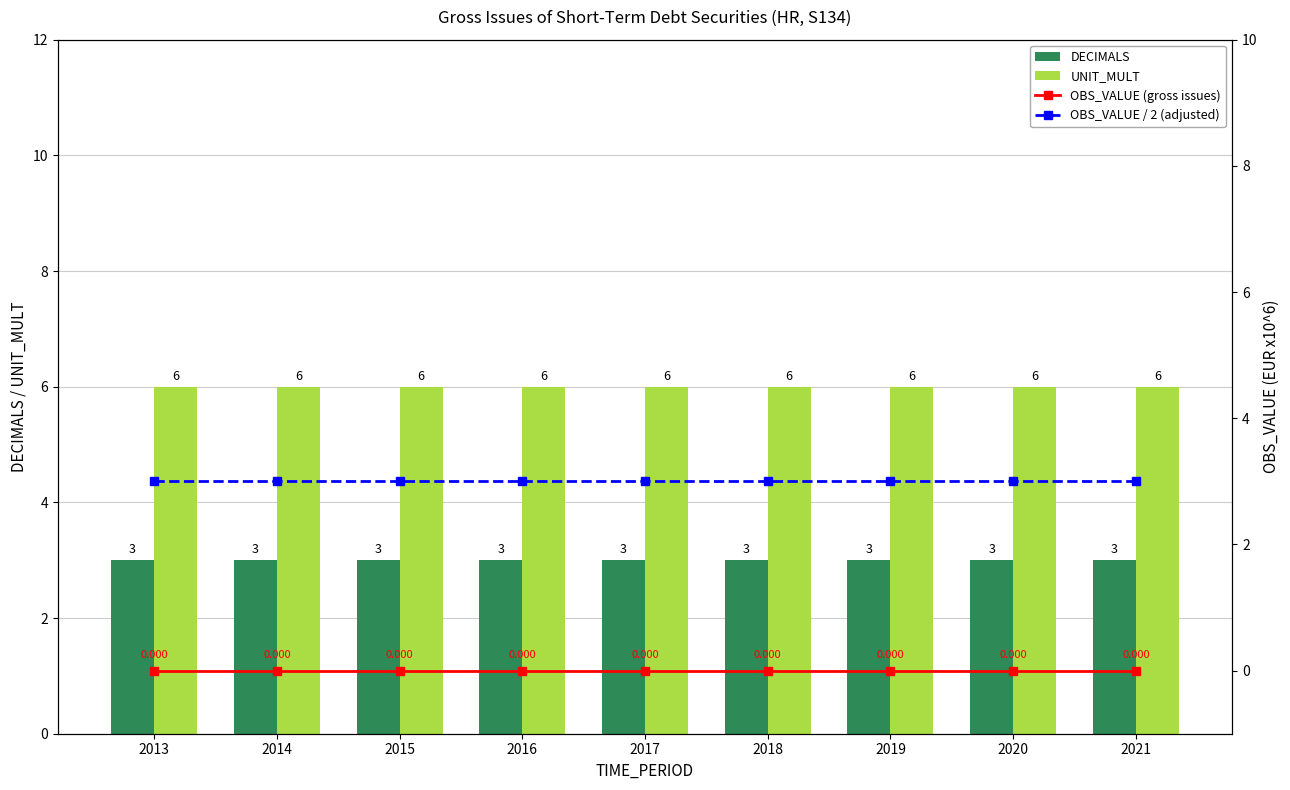

The UNIT_MULT series shows 6 at 2018. True or false?

True